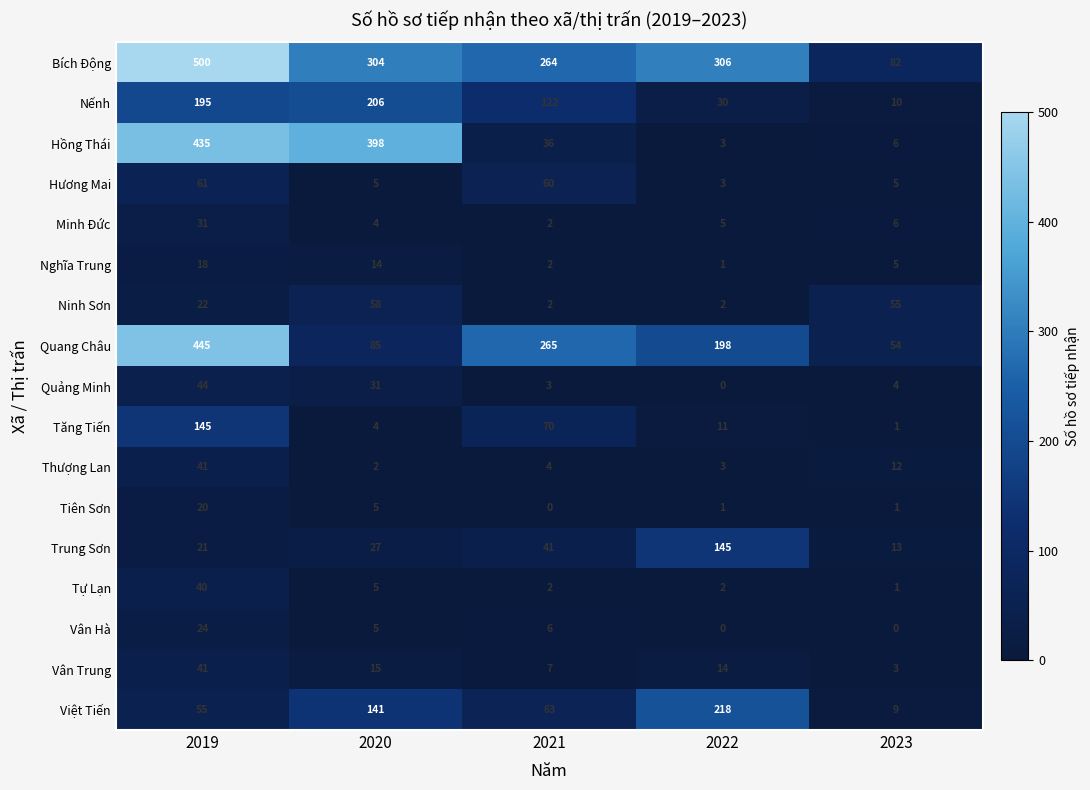

True or false: Bích Động has a value of 500 at 2019.

True